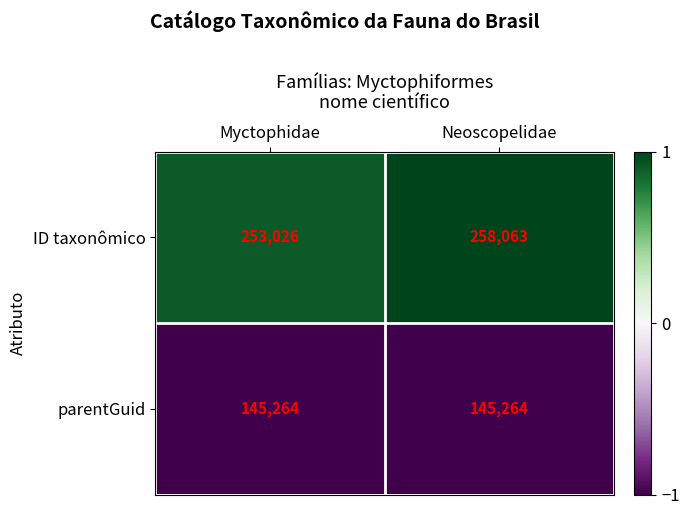

Reading right to left, list all the values displayed in this chart.

ID taxonômico: Neoscopelidae=258063	Myctophidae=253026
parentGuid: Neoscopelidae=145264	Myctophidae=145264